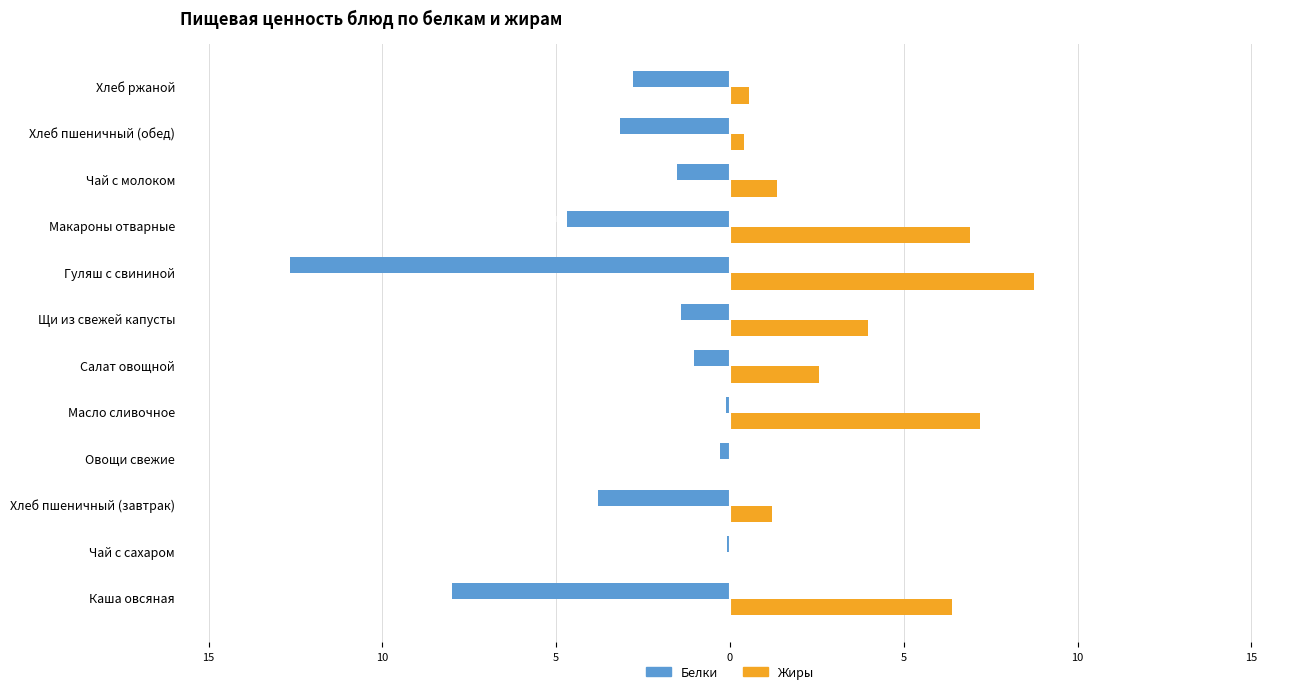

What are all the series names shown in the legend?

Белки, Жиры